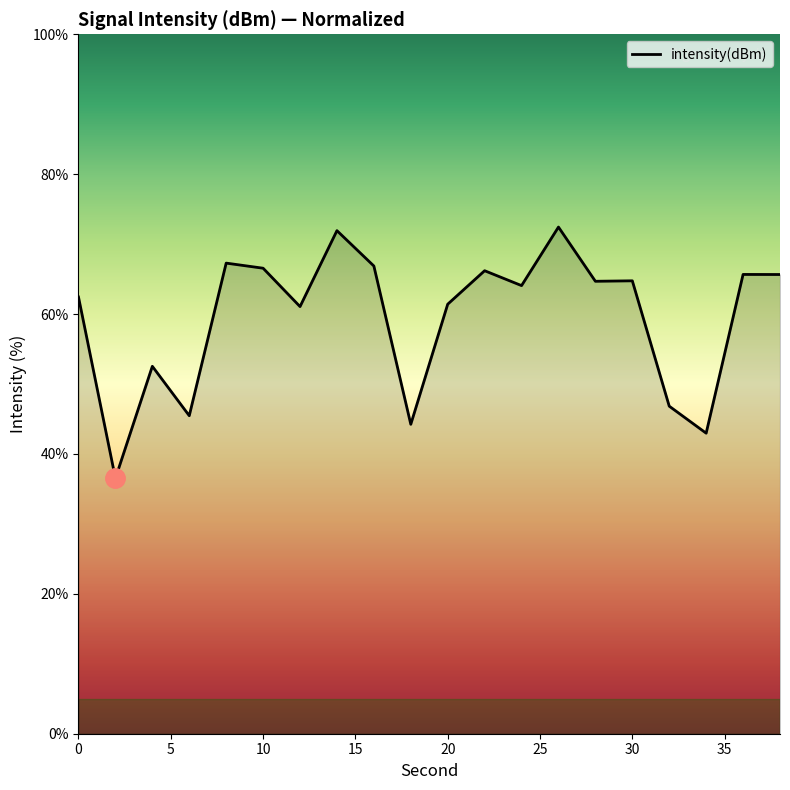

How many categories are shown in the chart?

20